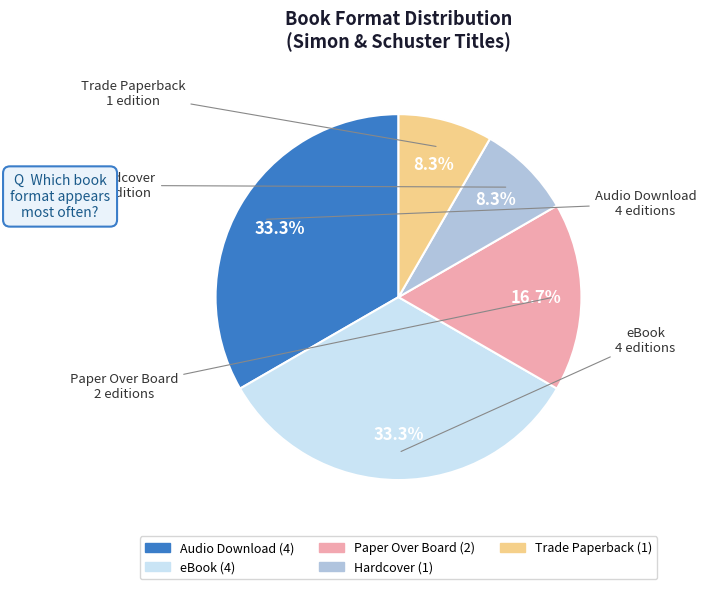

Is there any slice that represents more than half of the pie?

No